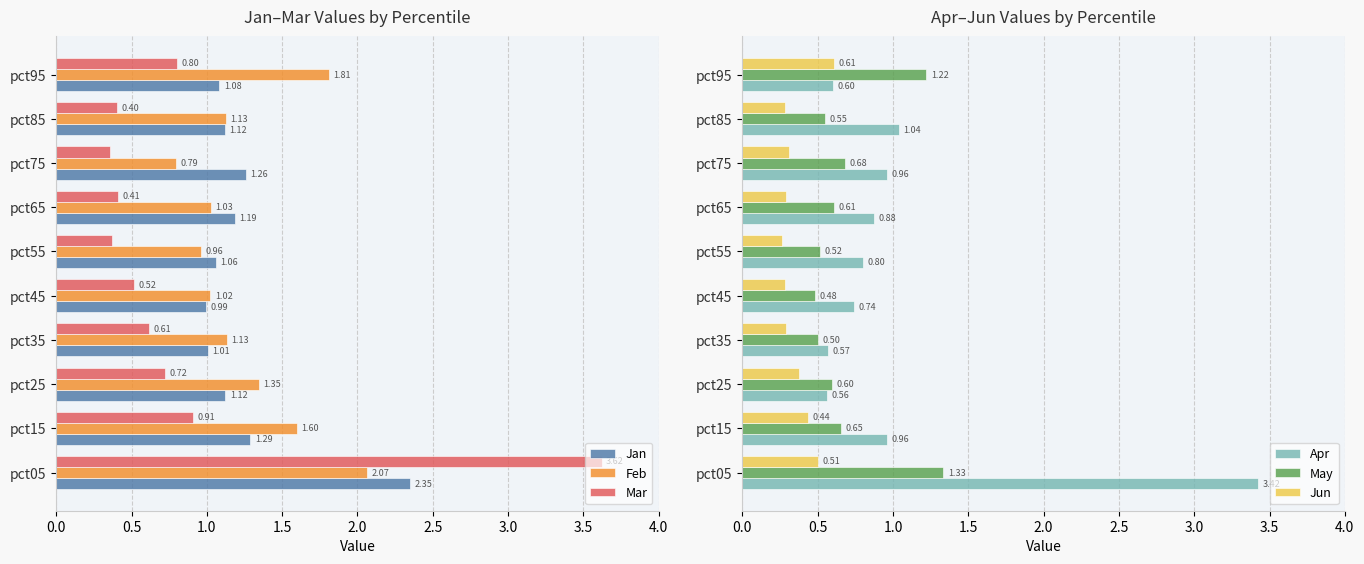

How many groups of bars are there?

10